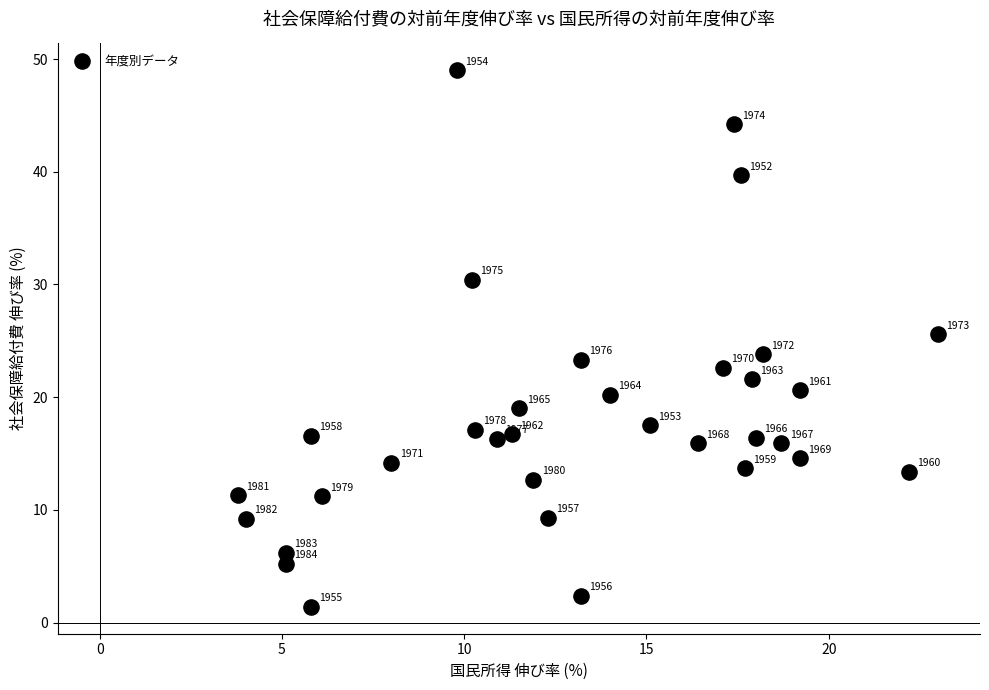

What Y value in the scatter plot is closest to 25?

25.6